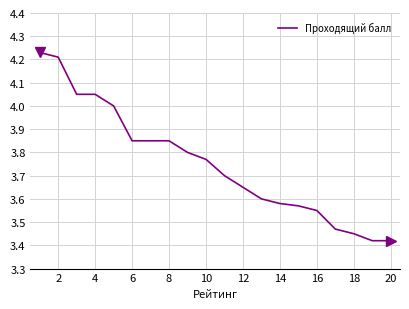

How many lines are shown in the chart?

1